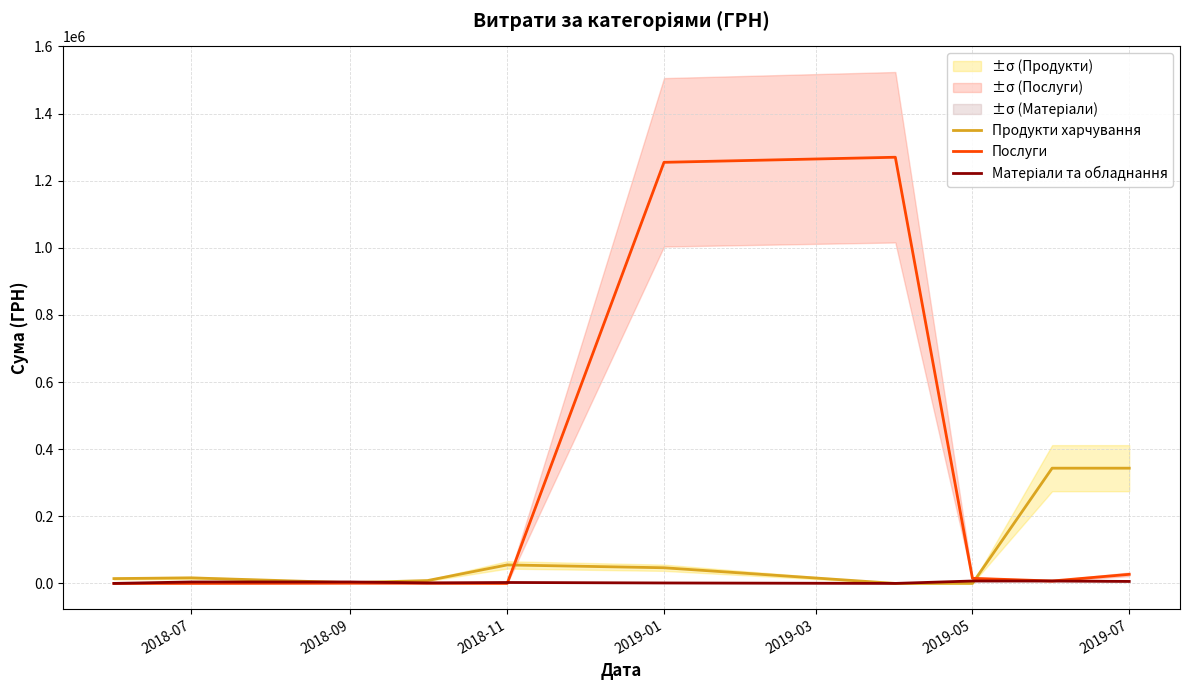

Which series has the widest spread of values?

Послуги